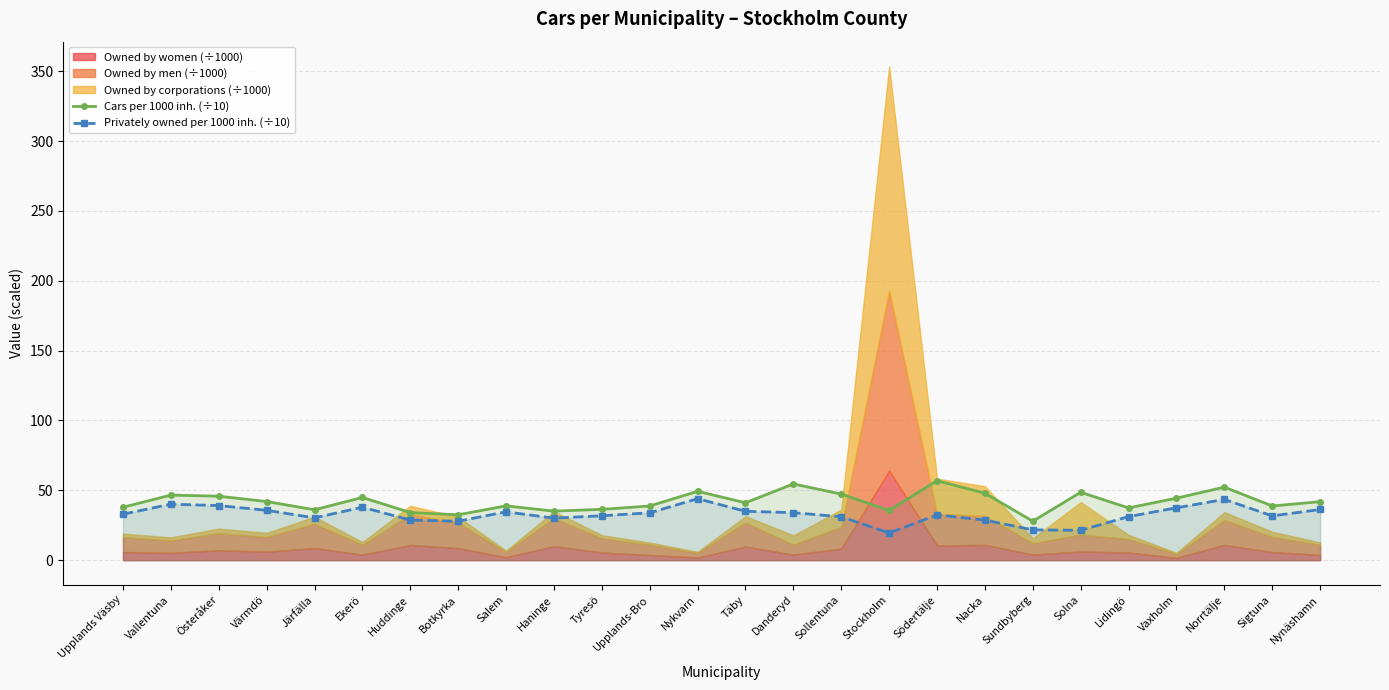

True or false: Privately owned per 1000 inh. (÷10) has a value of 16.7 at Ekerö.

False